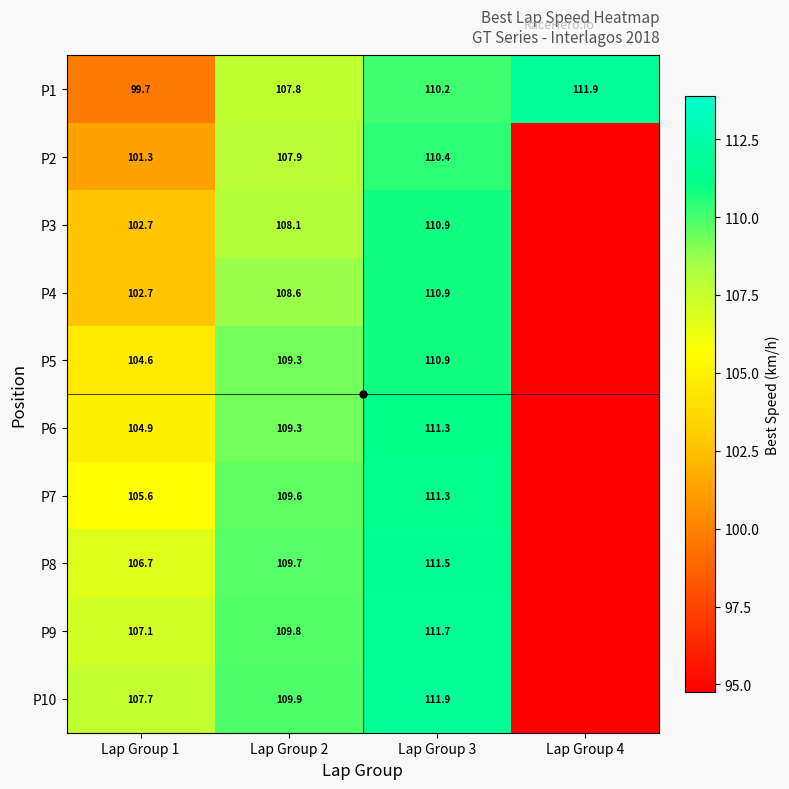

Which series changed the most between Lap Group 1 and Lap Group 3?

P1